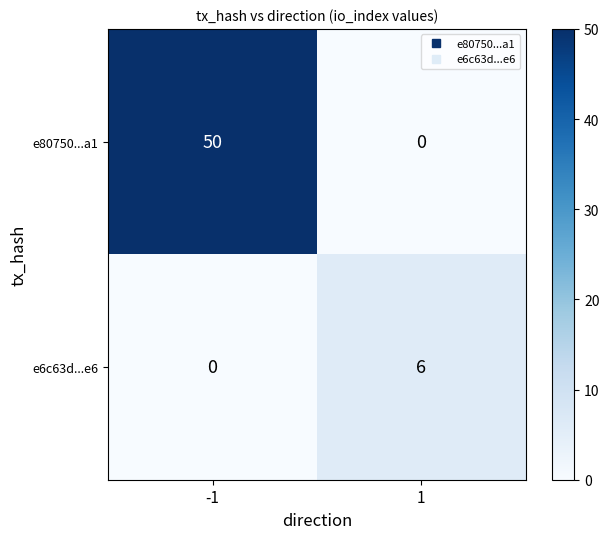

Is it true that e6c63d...e6 equals 6 at 1?

True